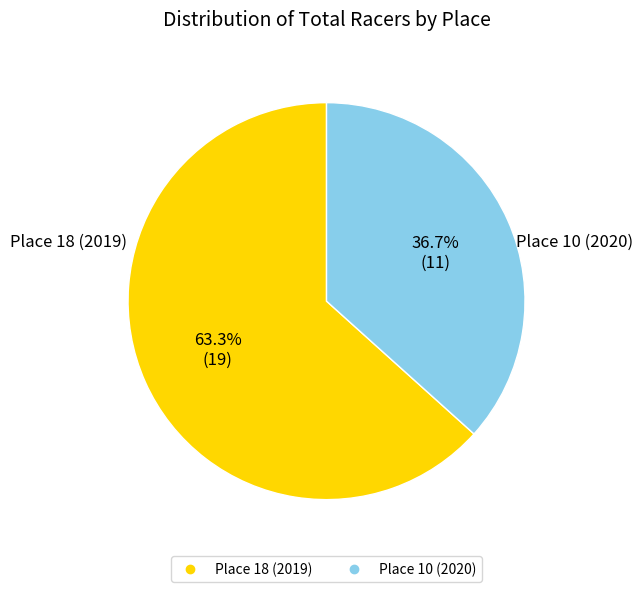

Rank the categories by value from lowest to highest.

Place 10 (2020), Place 18 (2019)